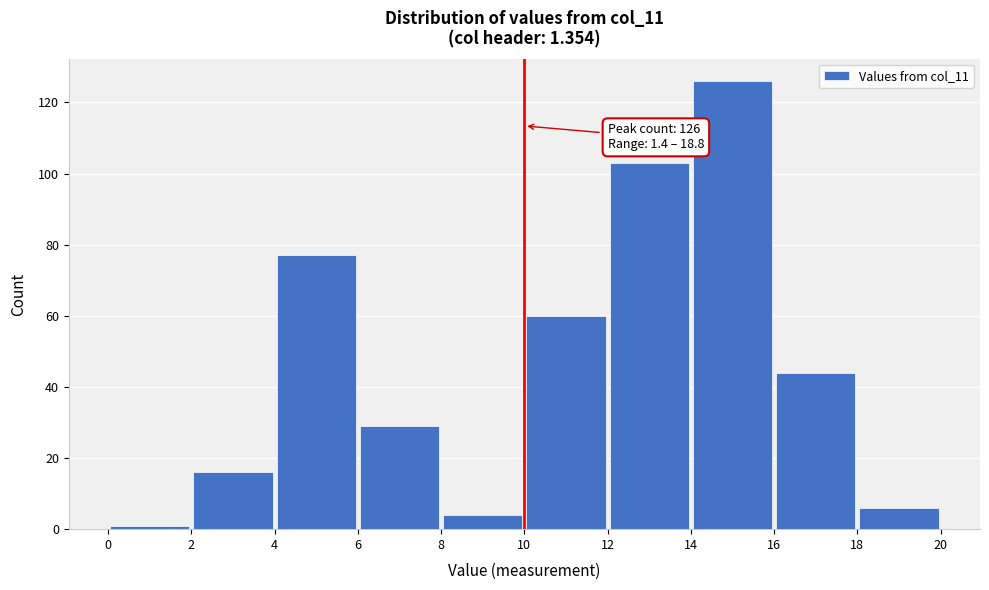

Over which range of the x-axis is the bar tallest?

14 to 16